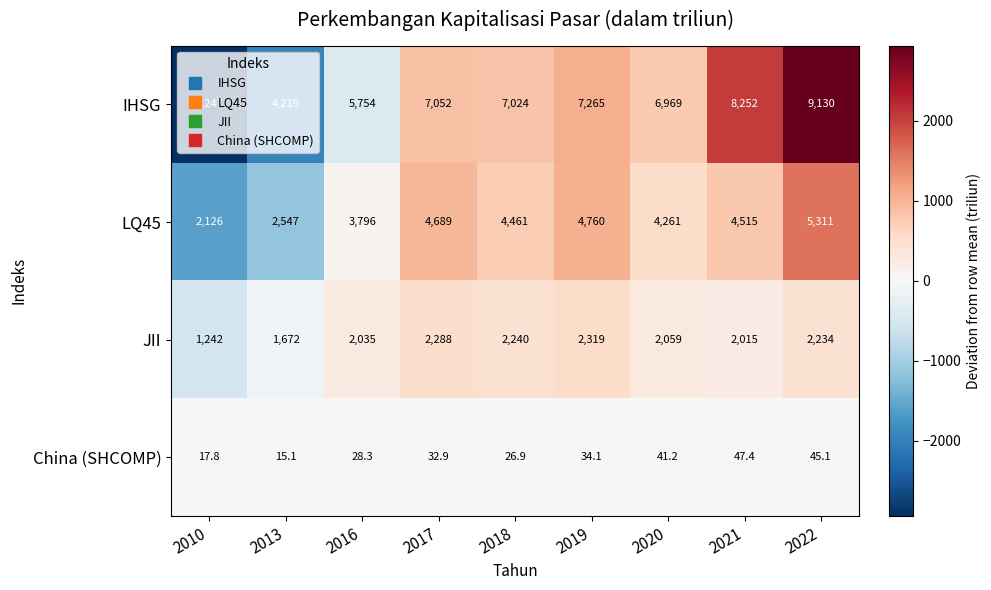

Which series has the largest range (max minus min)?

IHSG